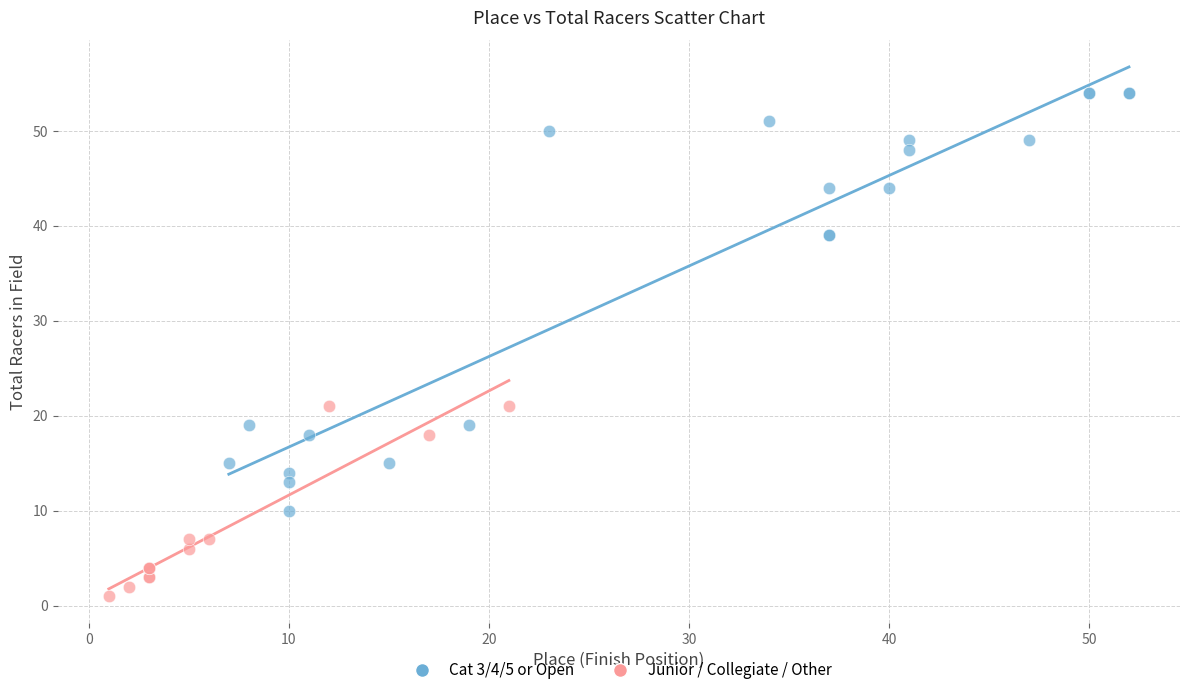

Which series reaches the minimum Y coordinate?

Junior / Collegiate / Other